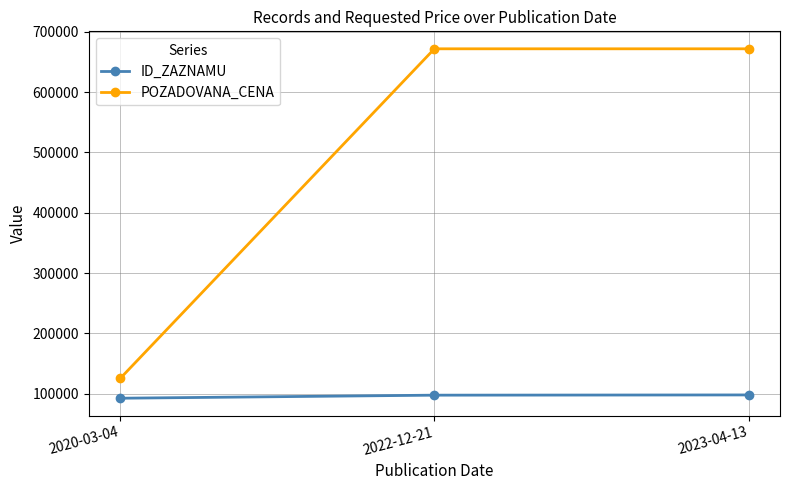

How many distinct data groups are displayed?

2